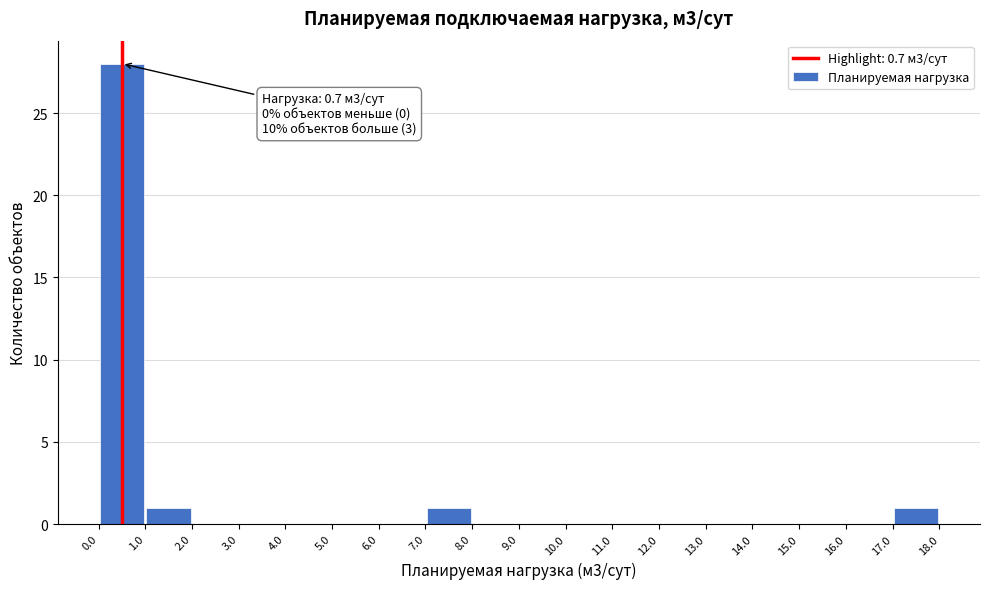

Which range on the x-axis has the tallest bar?

0.0 to 1.0